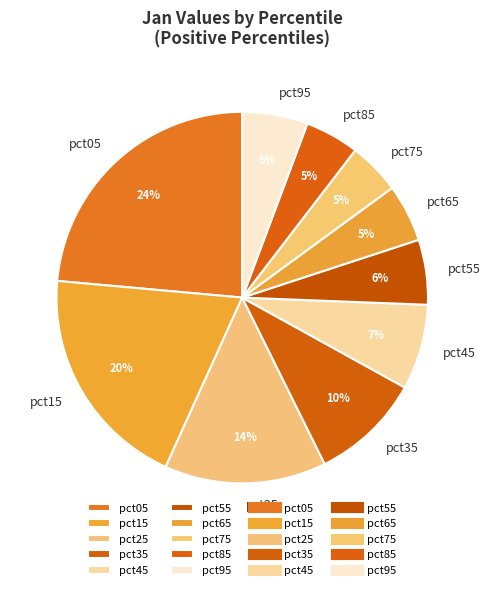

Count the number of slices in the pie.

10